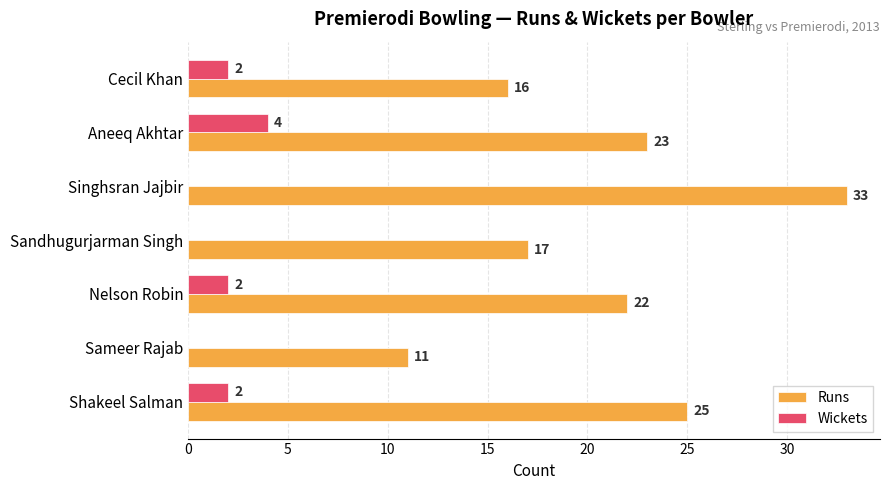

Is it true that Runs equals 25 at Shakeel Salman?

True